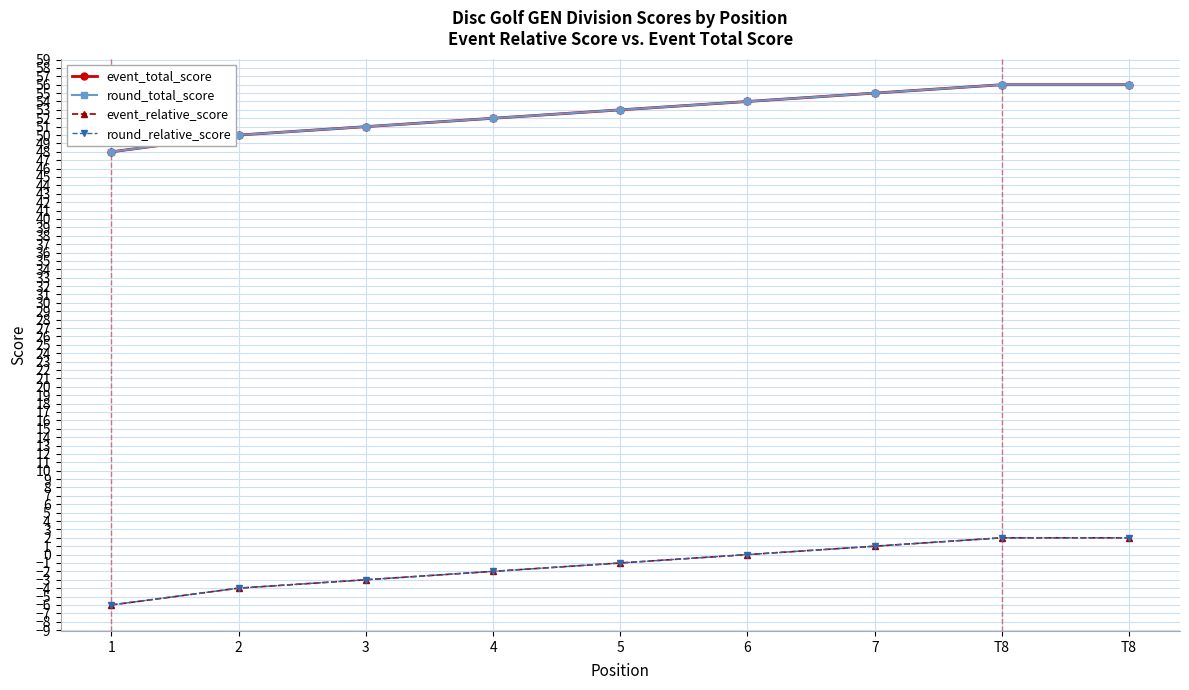

What is the label of the 6th point from the right?

4